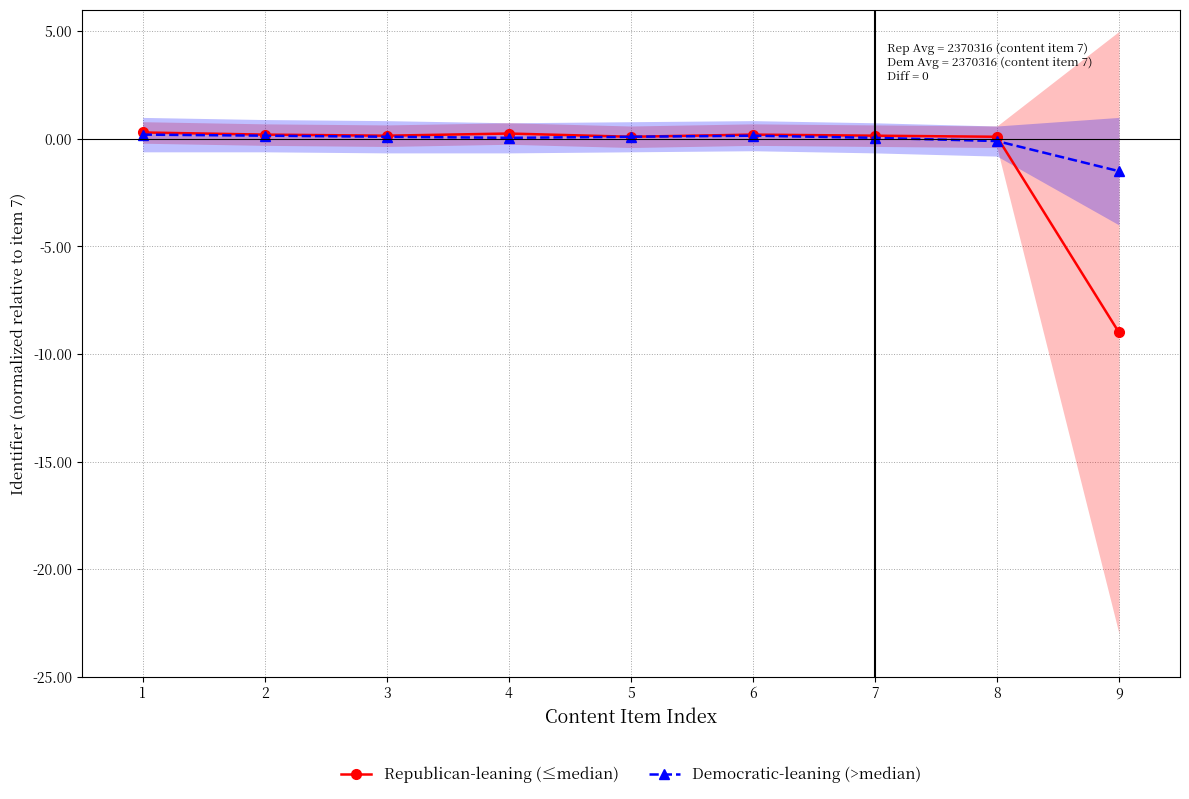

What are all the series names shown in the legend?

Republican-leaning (≤median), Democratic-leaning (>median)